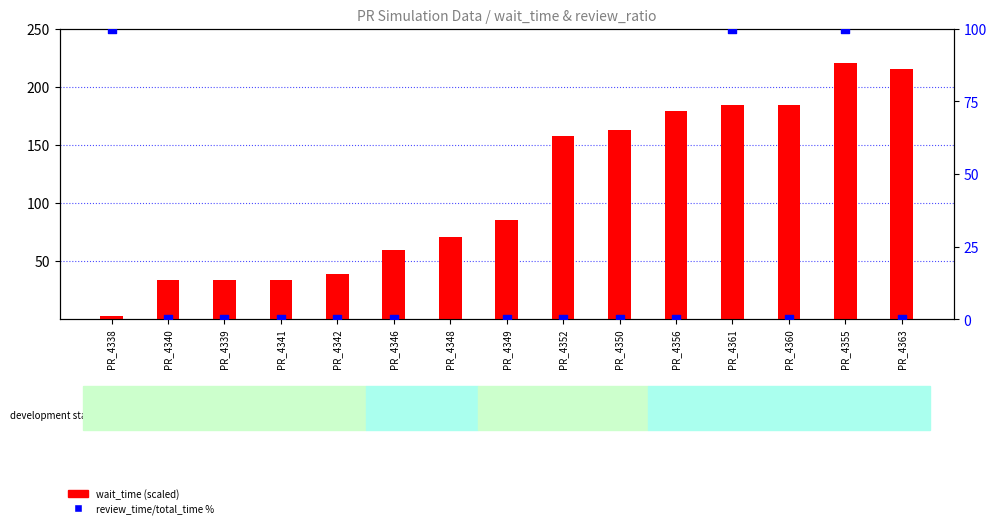

Which series has the largest total across all categories?

wait_time (scaled)